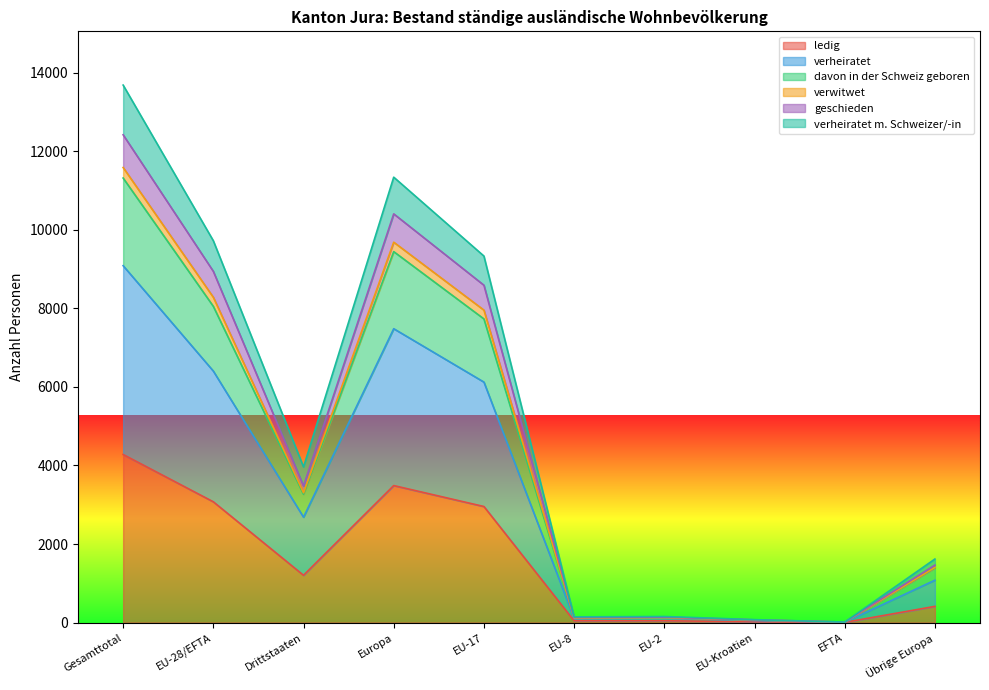

How many interior local peaks does the ledig series have?

2